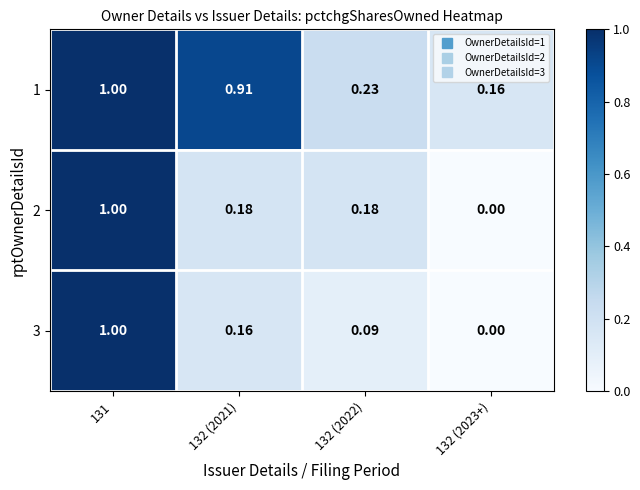

At how many categories does at least one series exceed 0?

4